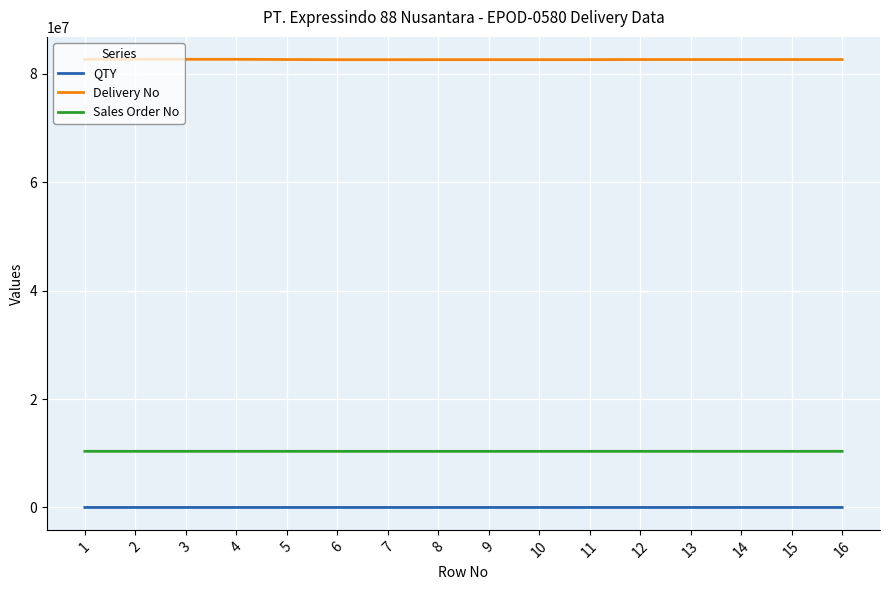

What is the total value across all series at 10?

92953549